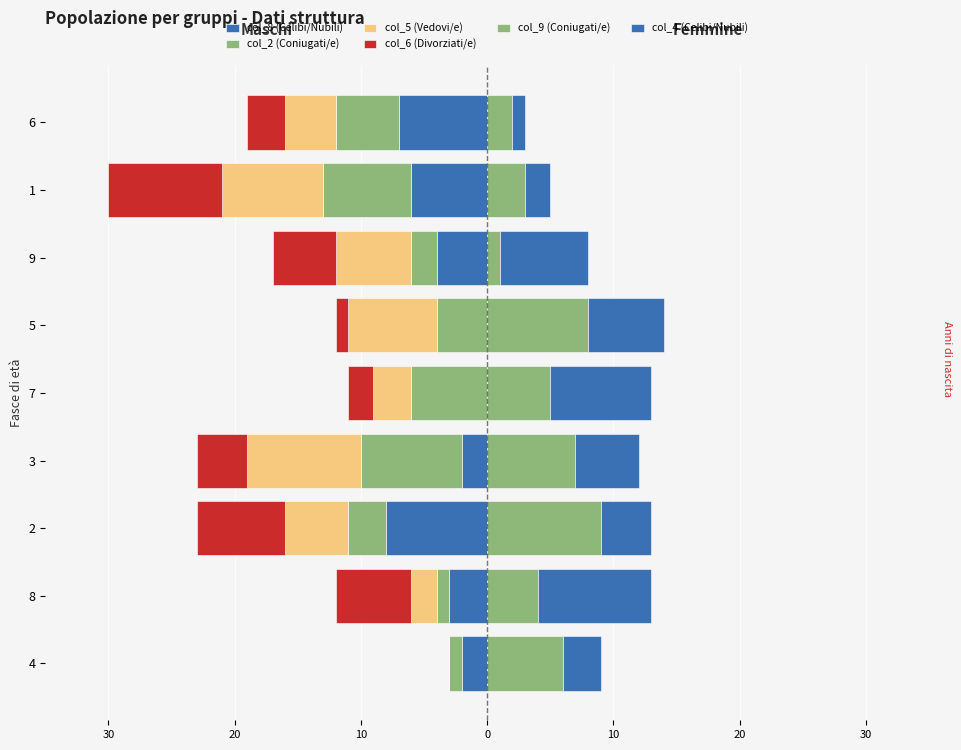

How many data points does each series have?

9